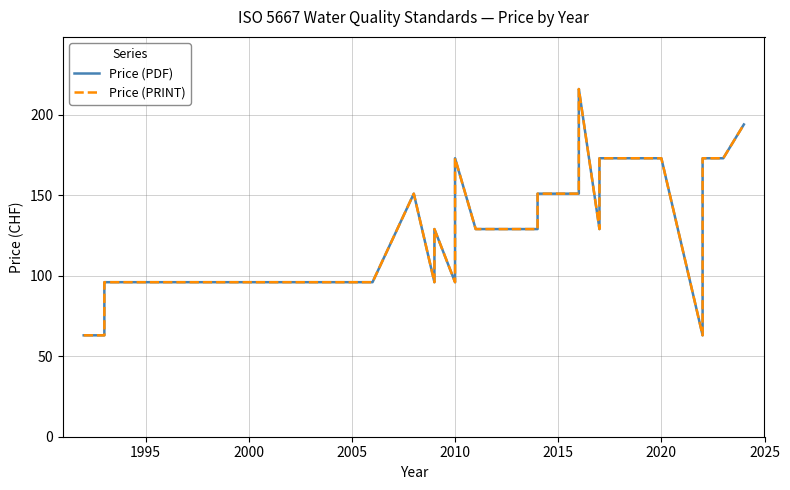

The value of Price (PDF) at 2005 is 96. True or false?

True